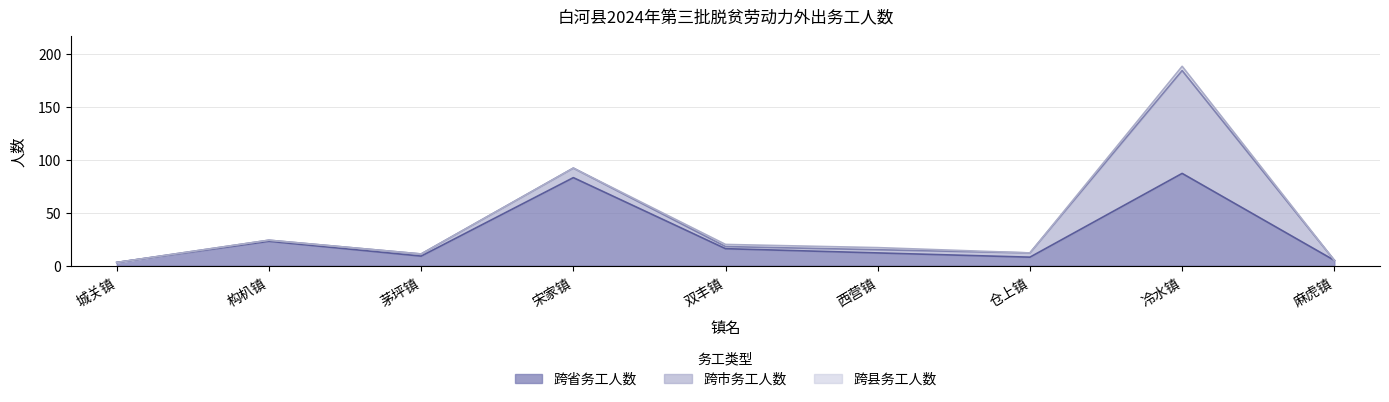

Reading left to right, extract all data points from this chart.

跨省务工人数: 3	23	9	83	16	12	8	87	5
跨市务工人数: 0	1	2	9	2	3	4	97	0
跨县务工人数: 0	0	0	0	2	2	0	4	0